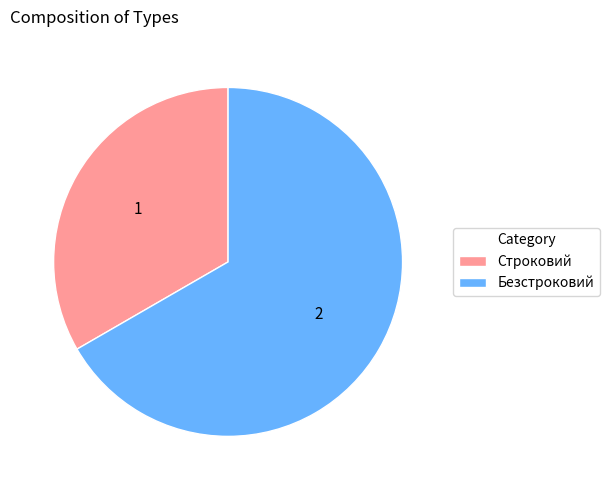

What is the smallest slice in the pie chart?

Строковий